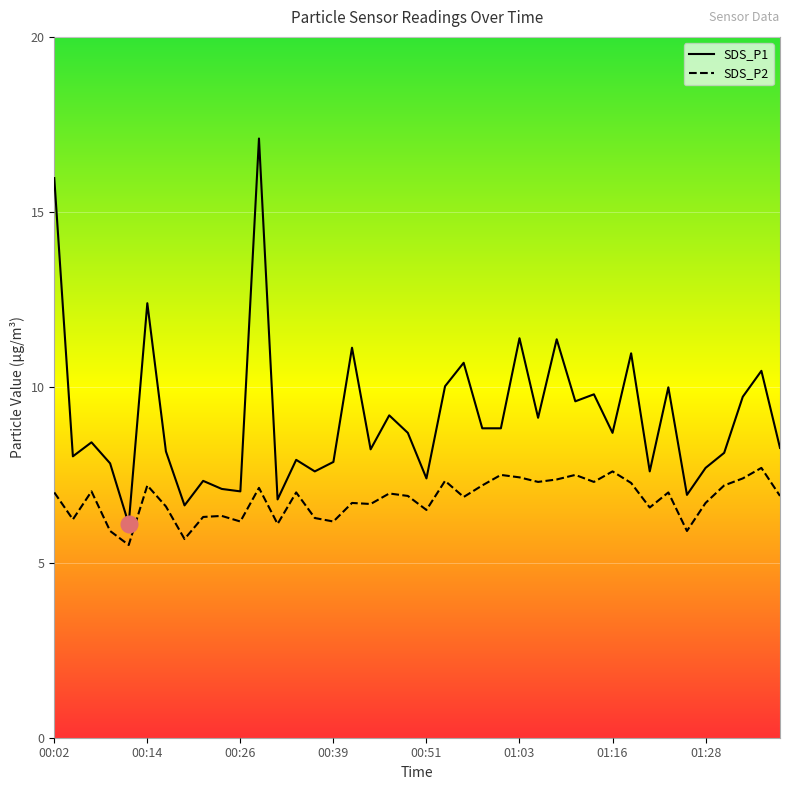

The value of SDS_P1 at 01:26 is 6.9. True or false?

True